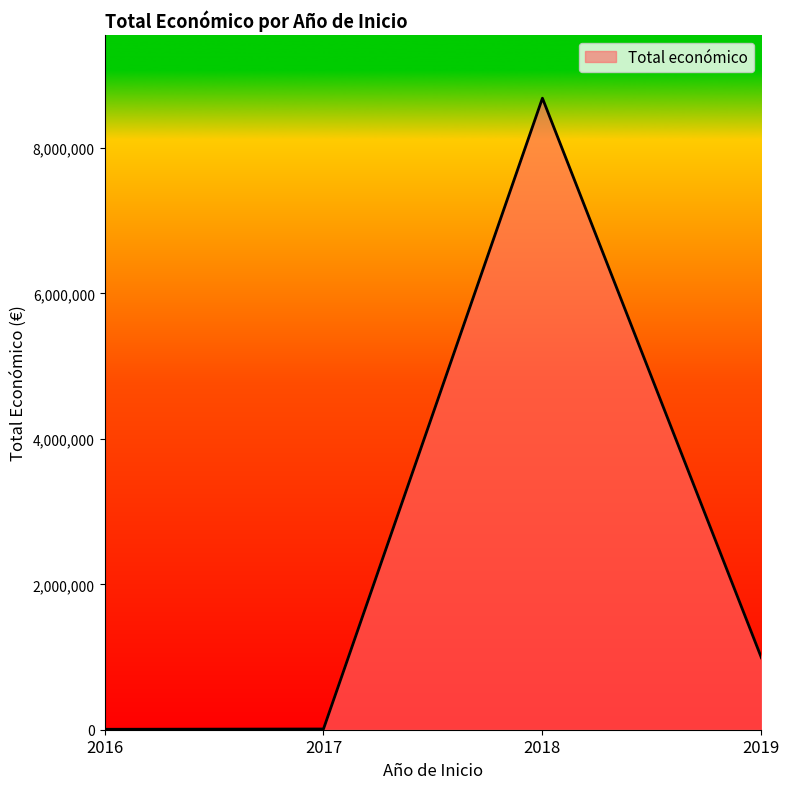

What is the maximum value shown in the chart?

8686325